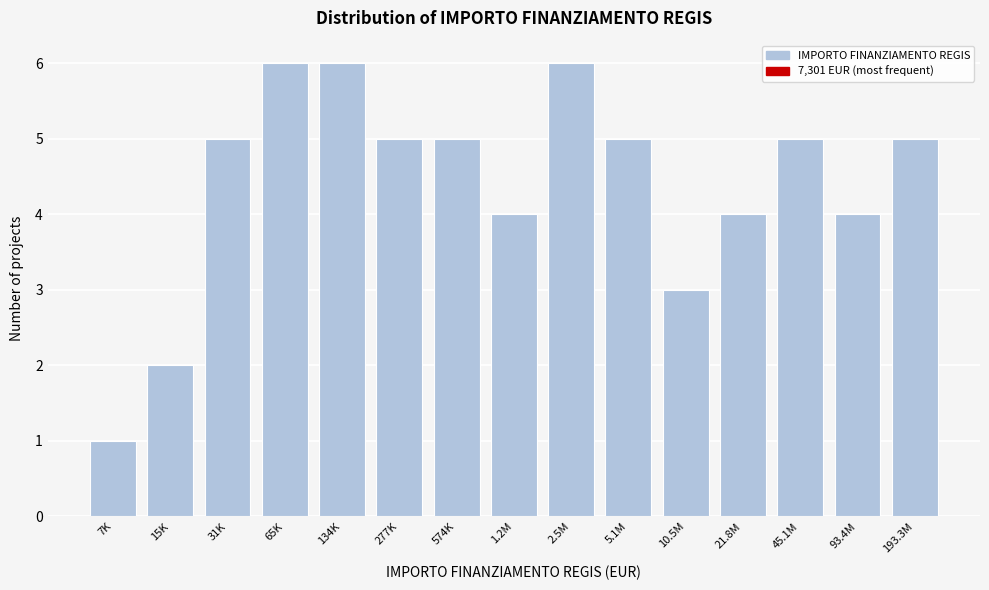

Reading left to right, list all the values displayed in this chart.

1	2	5	6	6	5	5	4	6	5	3	4	5	4	5